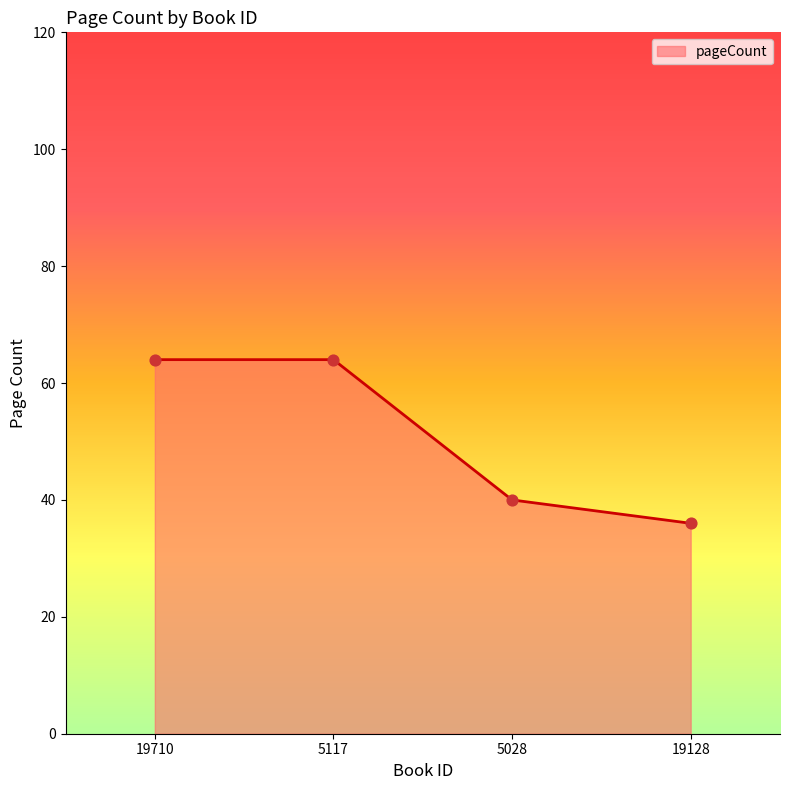

What is the change in value from 19710 to 5028?

-24